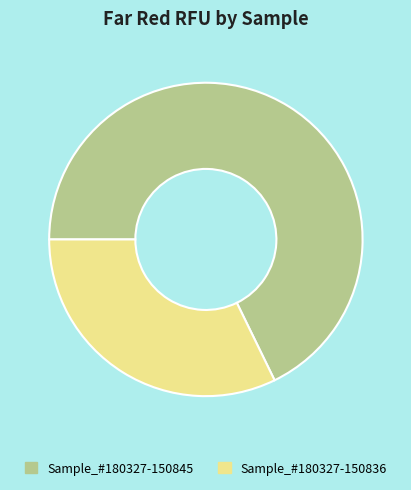

Count the number of slices in the pie.

2